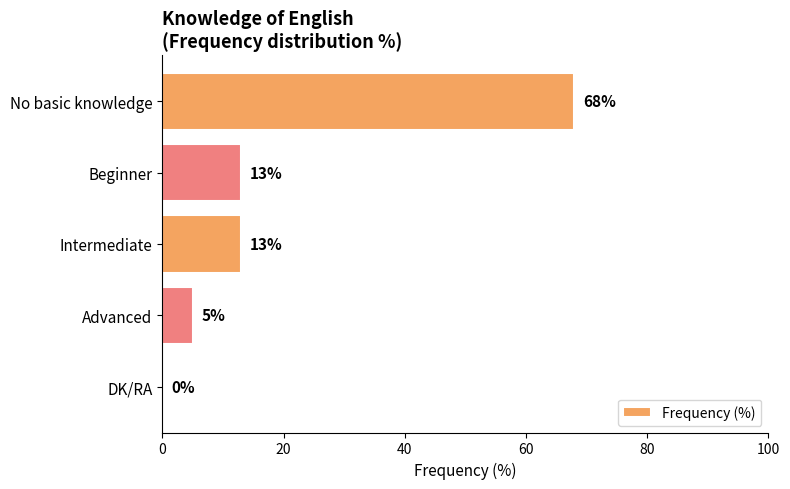

What is the change in value from No basic knowledge to Beginner?

-55